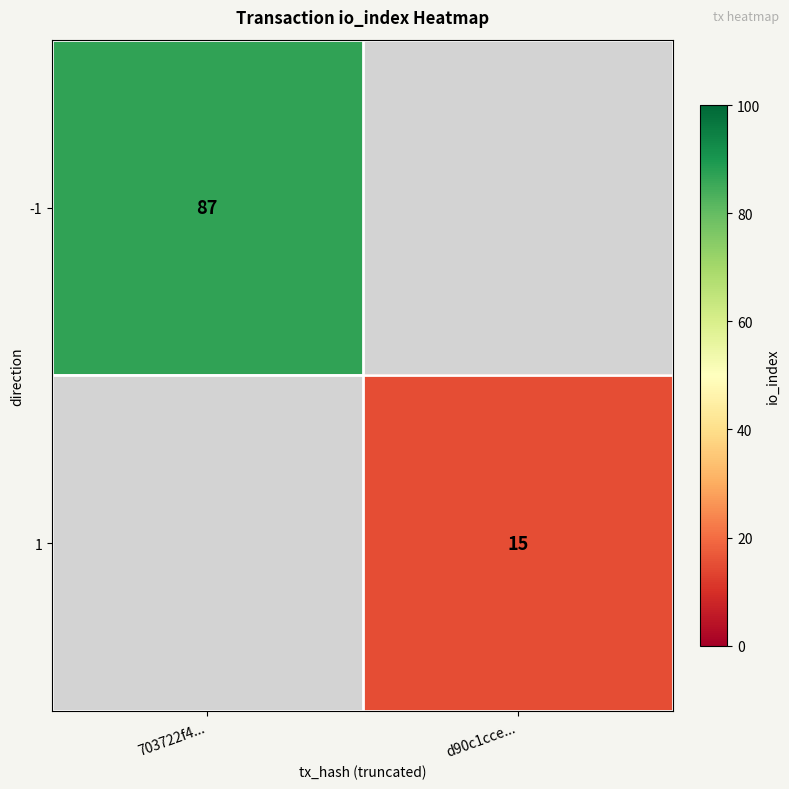

Is the value of -1 at 703722f4... greater than the value of 1 at d90c1cce...?

Yes